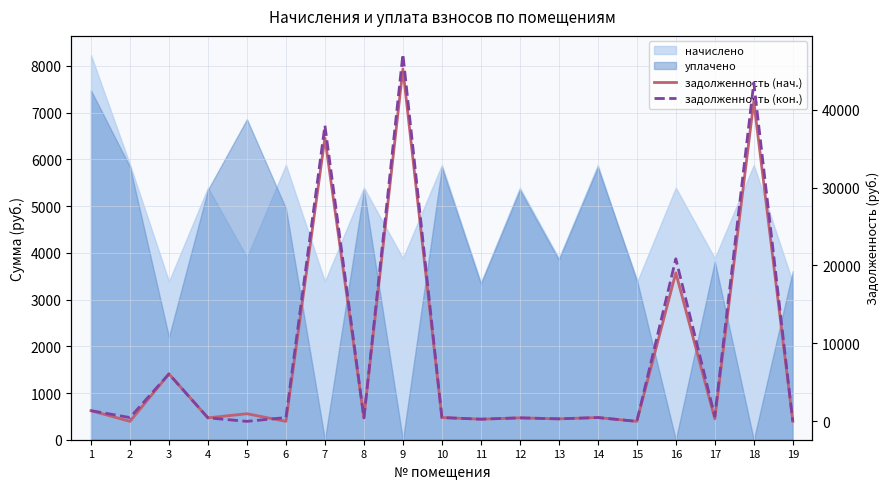

At which category does задолженность (нач.) reach its first local valley?

2